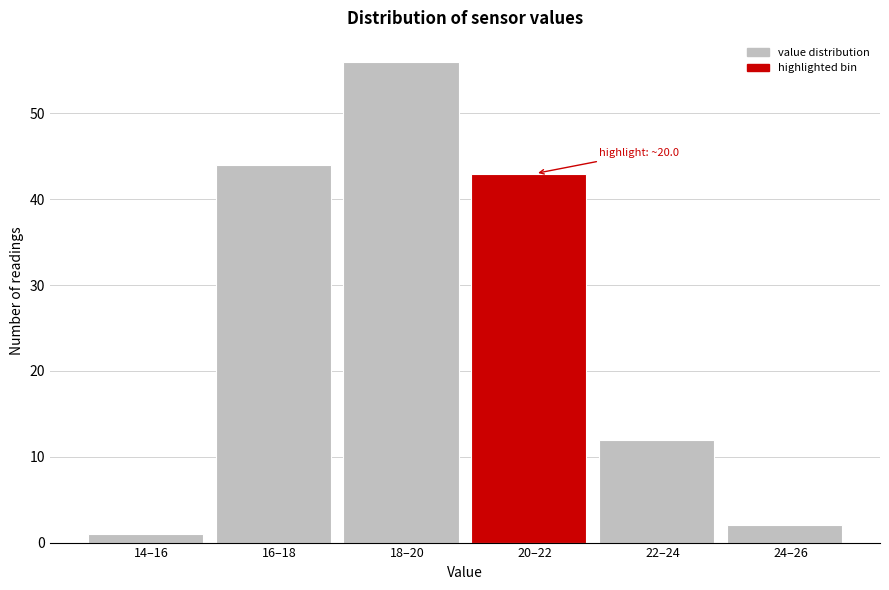

Reading left to right, what are all the values shown in this chart?

1	44	56	43	12	2